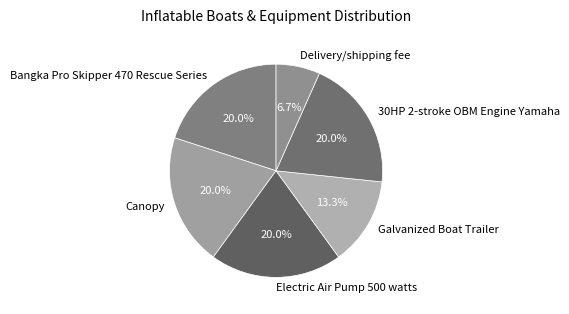

To the nearest percent, what is the average slice percentage?

17%